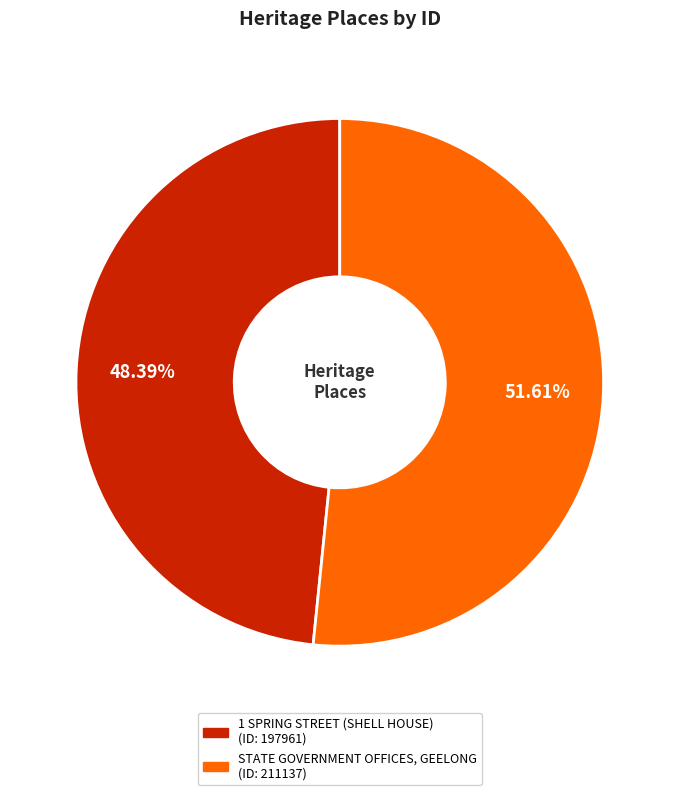

True or false: 1 SPRING STREET (SHELL HOUSE) accounts for 40% of the total.

False